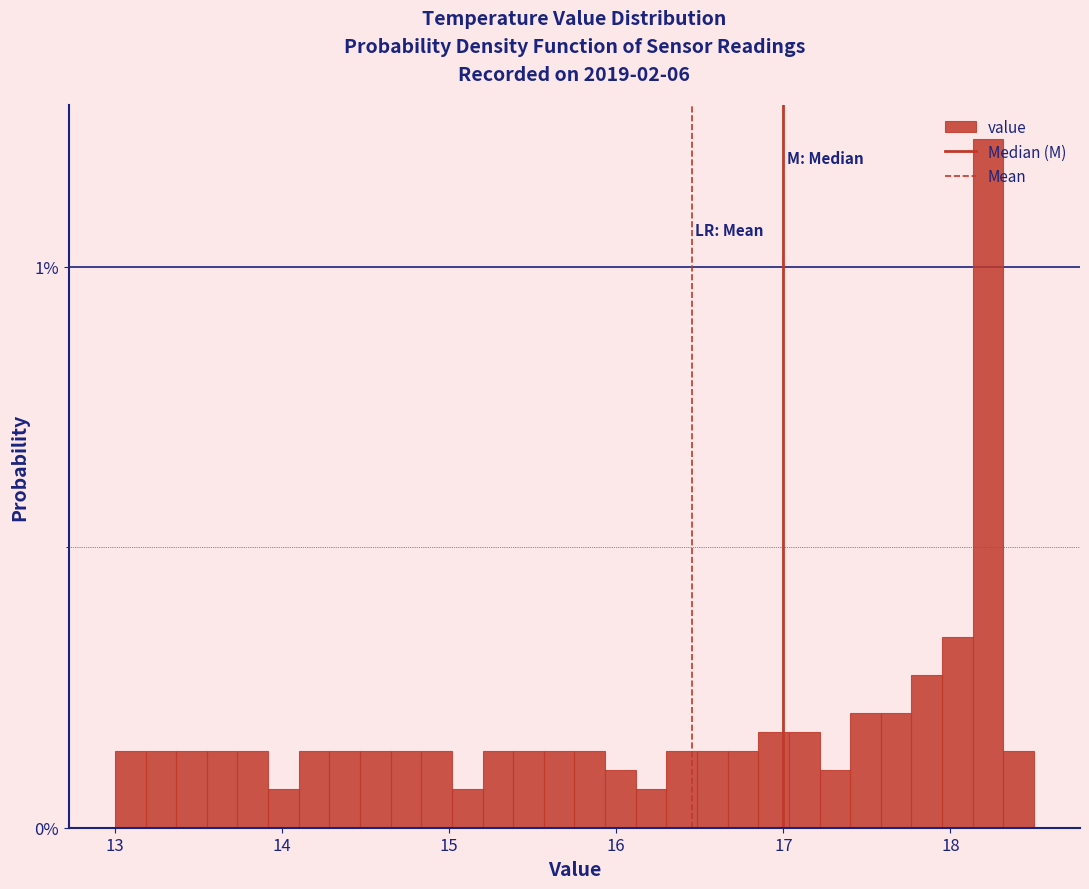

Read against the x-axis, roughly where is the centre of the tallest bar?

18.2